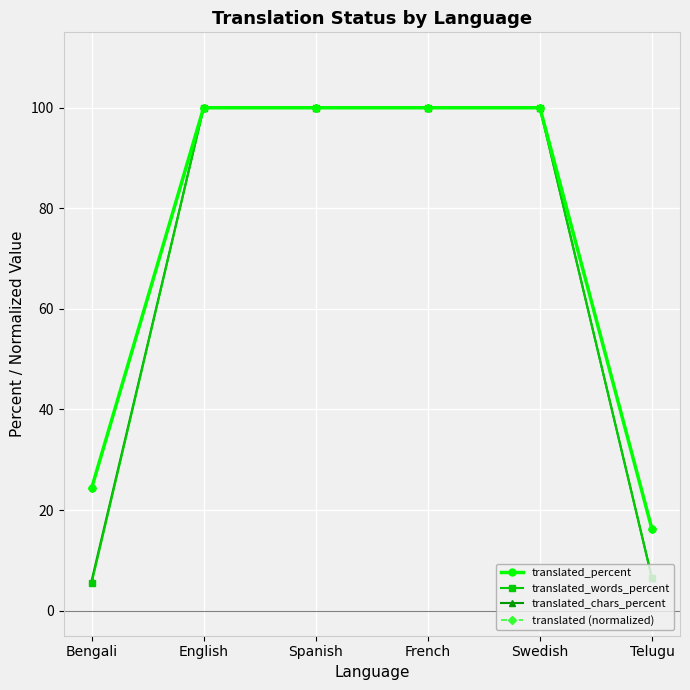

What are all the series names shown in the legend?

translated_percent, translated_words_percent, translated_chars_percent, translated (normalized)